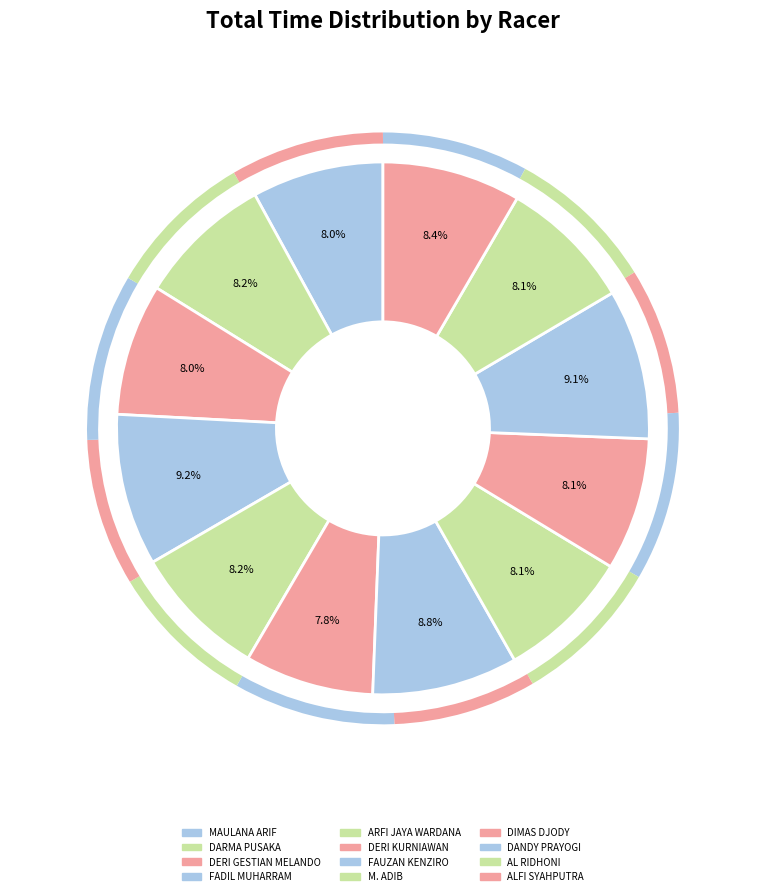

What percentage is the ARFI JAYA WARDANA slice, to the nearest percent?

8%